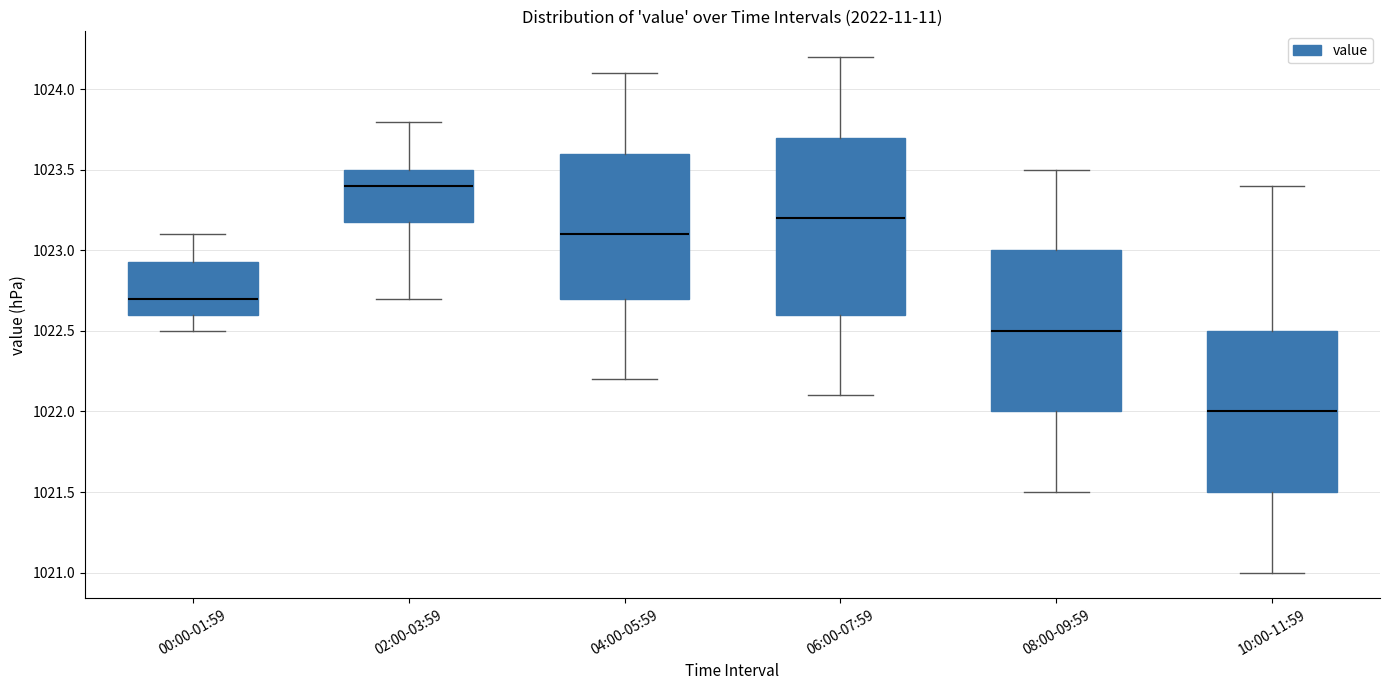

Reading left to right, read every box against the y-axis: the position of its median line, the range the box covers, and the ends of its whiskers. The values are not printed on the chart, so give them approximately, as read against the axis.

00:00-01:59: median 1022.70, box 1022.60 to 1022.95, whiskers 1022.50 to 1023.10
02:00-03:59: median 1023.40, box 1023.20 to 1023.50, whiskers 1022.70 to 1023.80
04:00-05:59: median 1023.10, box 1022.70 to 1023.60, whiskers 1022.20 to 1024.10
06:00-07:59: median 1023.20, box 1022.60 to 1023.70, whiskers 1022.10 to 1024.20
08:00-09:59: median 1022.50, box 1022.00 to 1023.00, whiskers 1021.50 to 1023.50
10:00-11:59: median 1022.00, box 1021.50 to 1022.50, whiskers 1021.00 to 1023.40